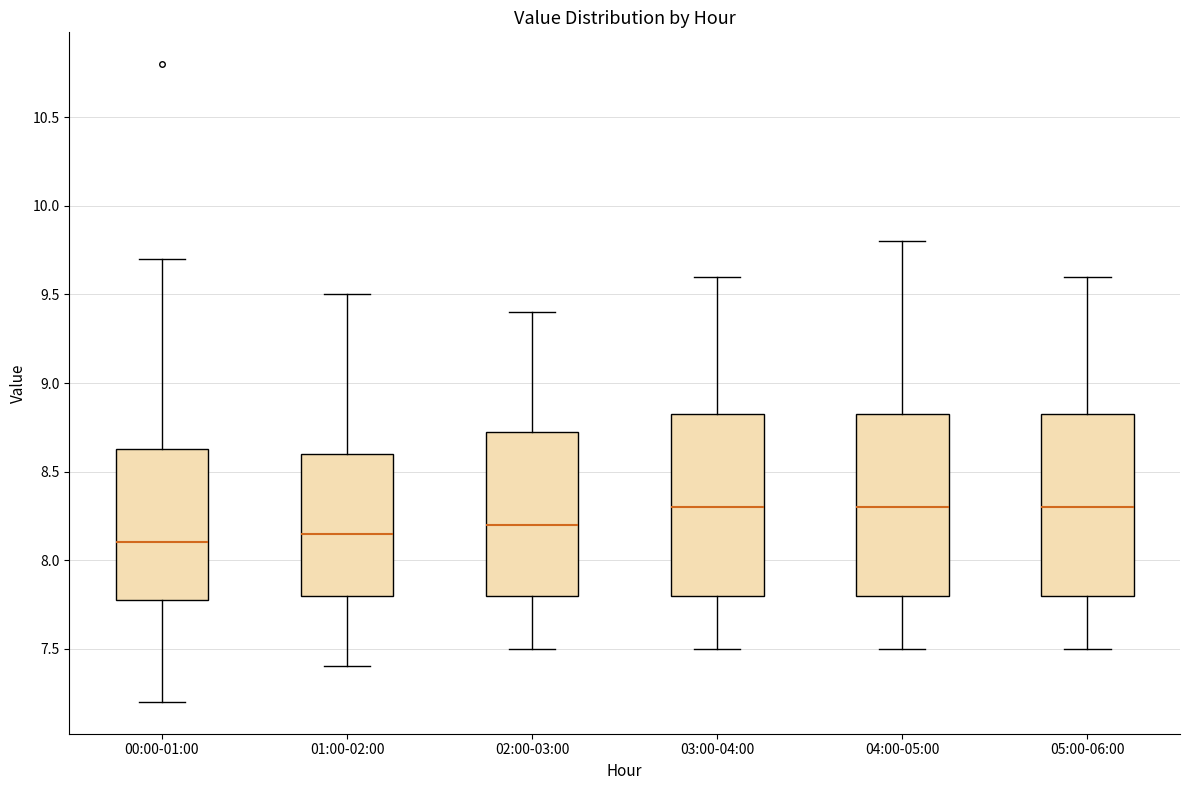

Where is the upper edge of the box for 02:00-03:00 on the y-axis? The values are not printed on the chart, so give them approximately, as read against the axis.

8.75